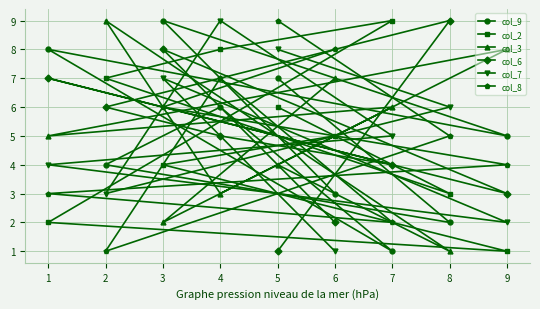

How many data points in col_9 are less than 5?

4